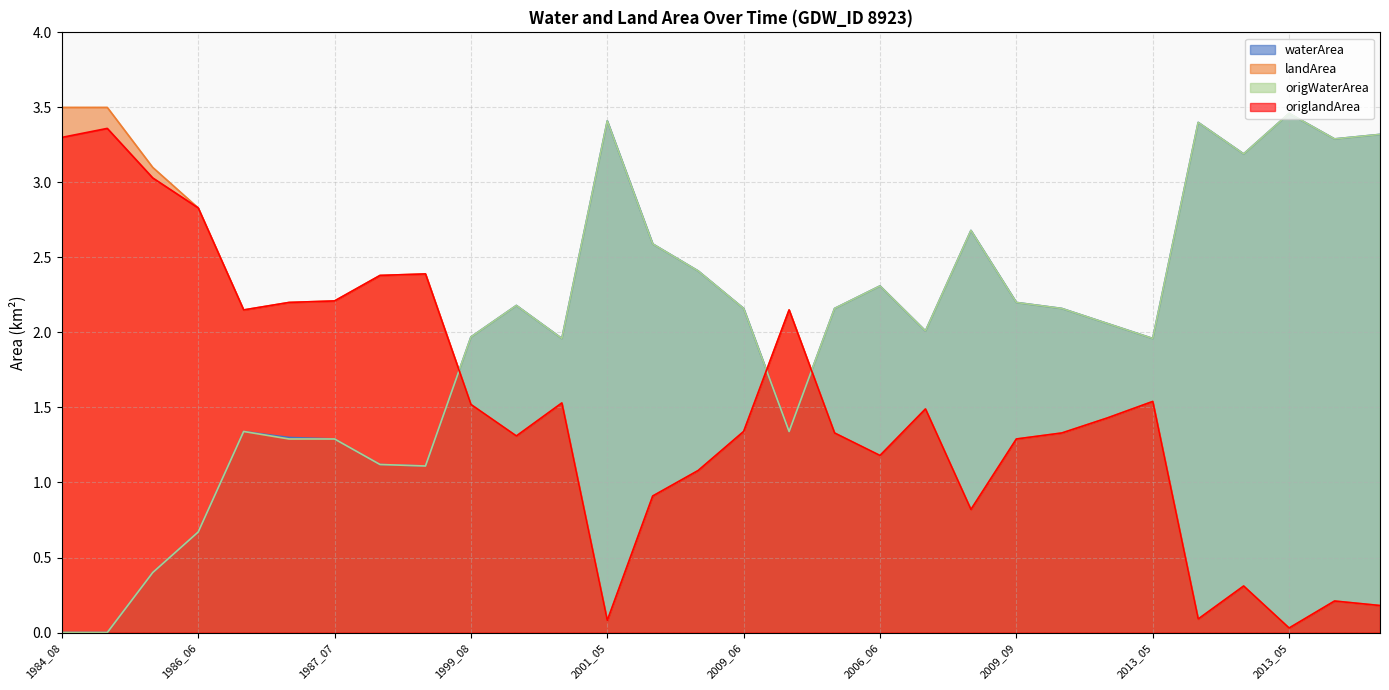

At which category is the sum across all series the highest?

1986_06